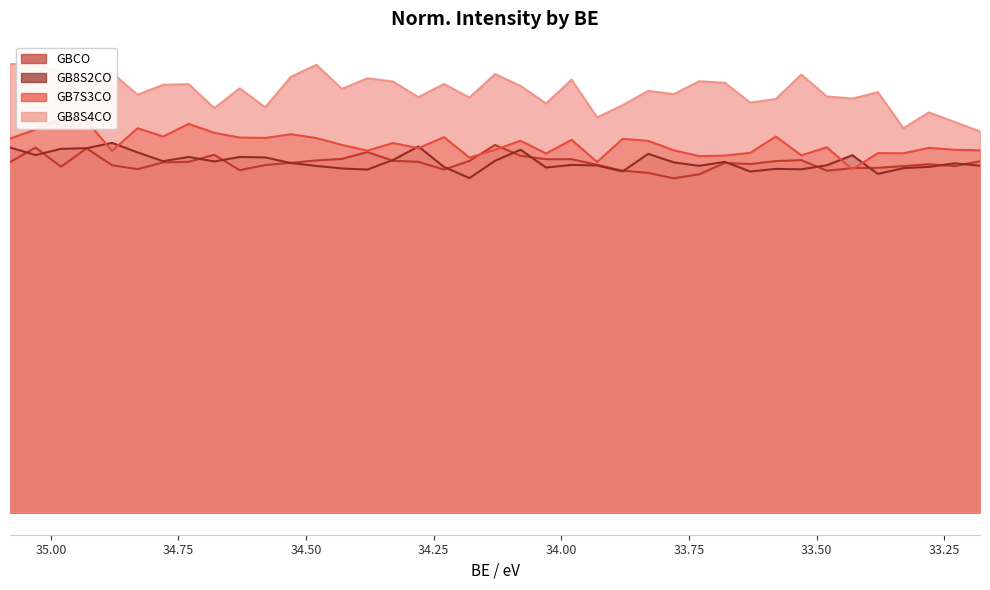

Is the value of GB8S4CO at 33.23 greater than the value of GB7S3CO at 34.33?

Yes